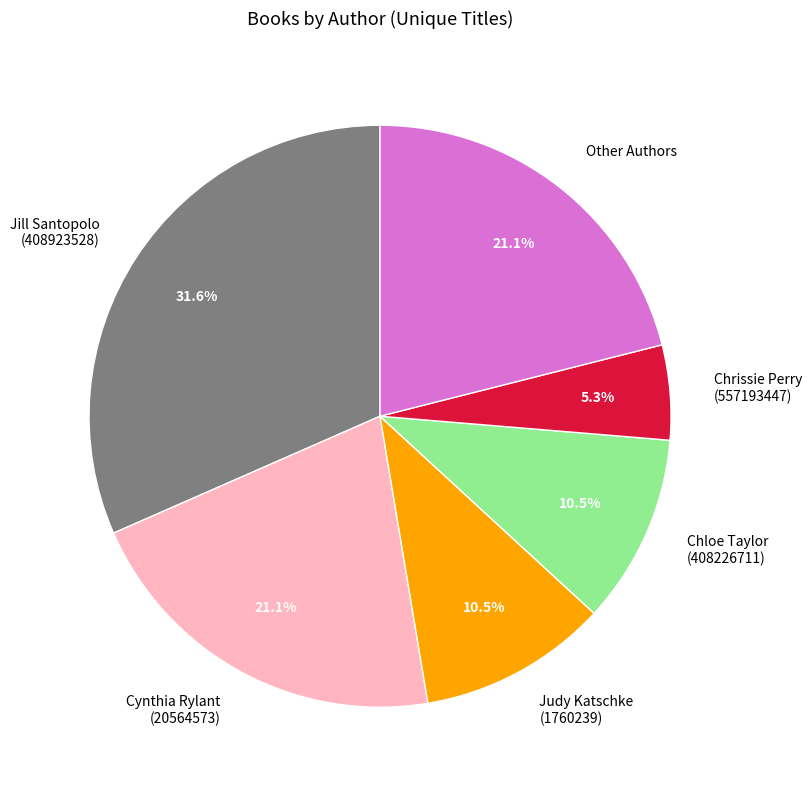

Does any single category account for the majority?

No